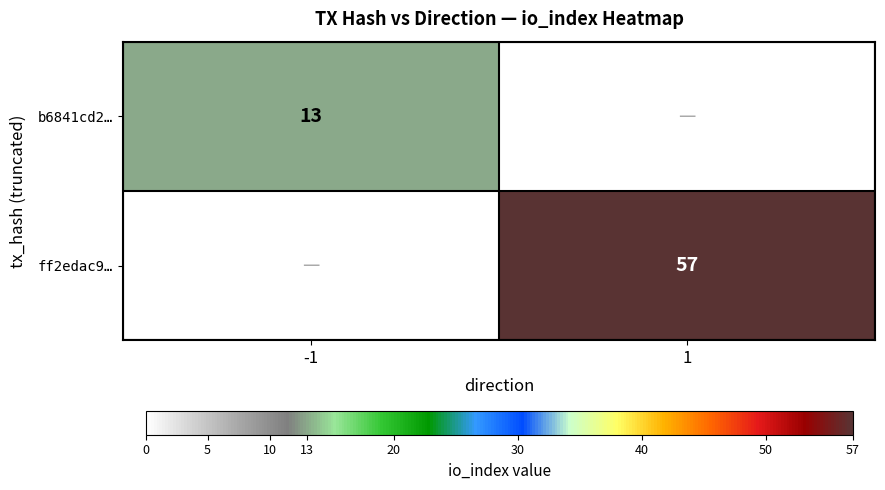

The ff2edac9… series shows 96 at 1. True or false?

False